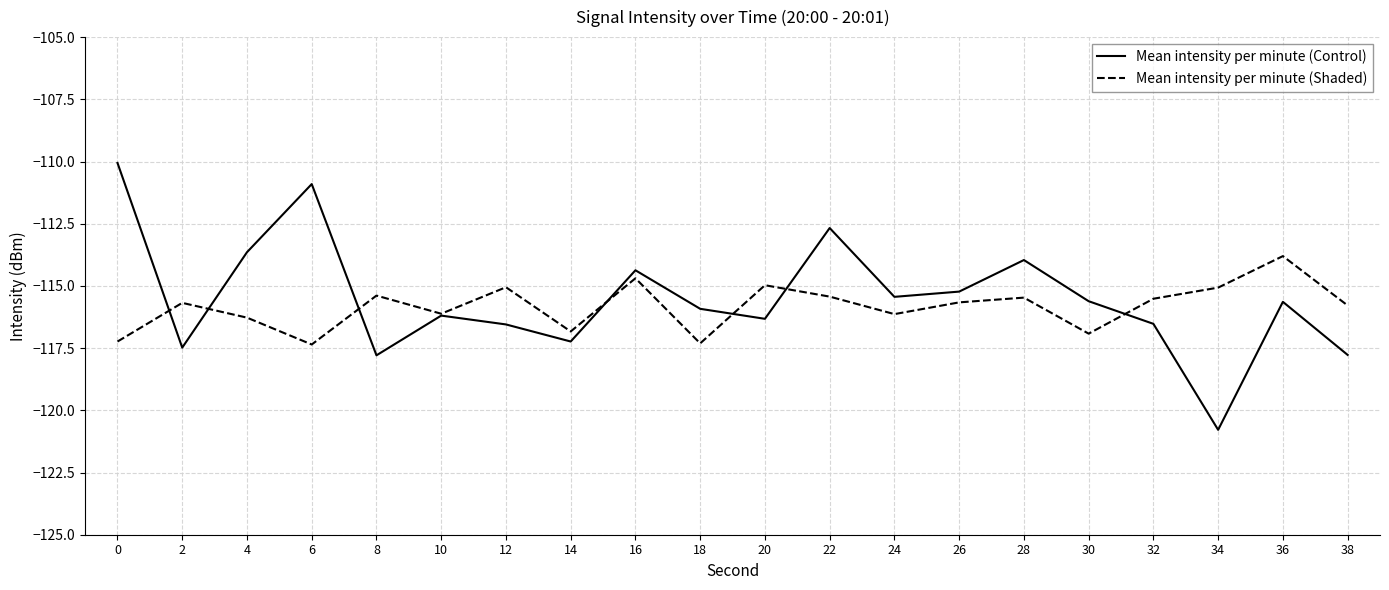

What value does the Mean intensity per minute (Shaded) series have at 6?

-117.4